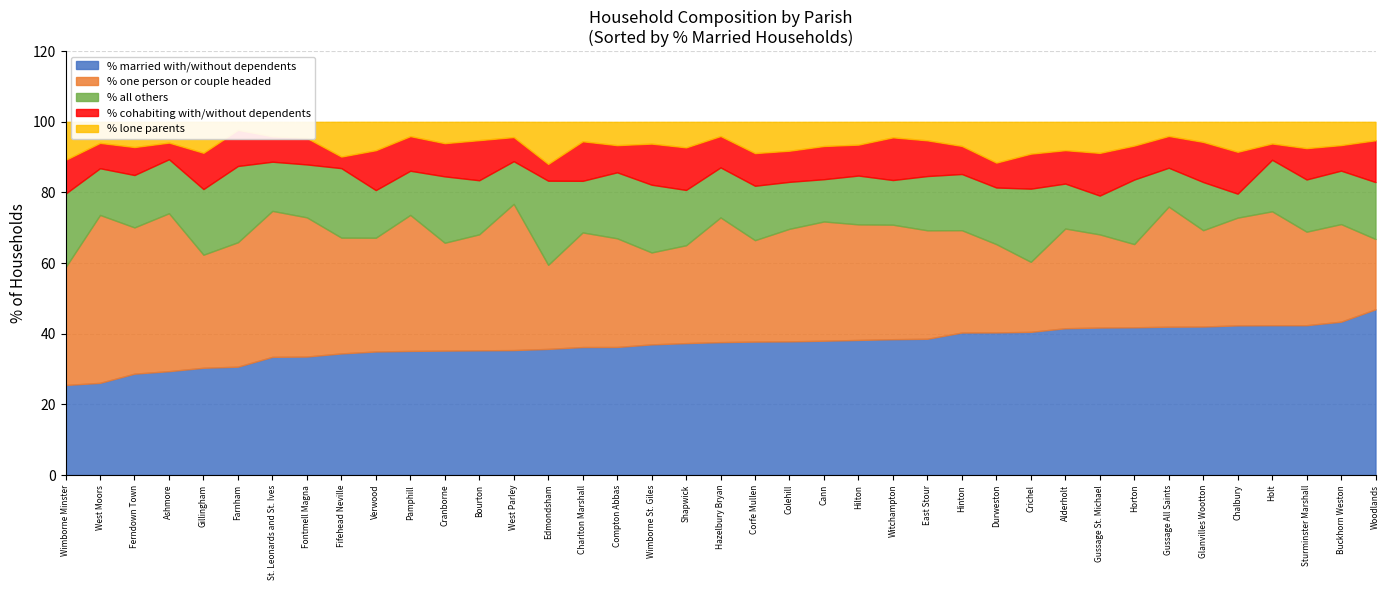

Is it true that % all others equals 26.2 at Fifehead Neville?

False